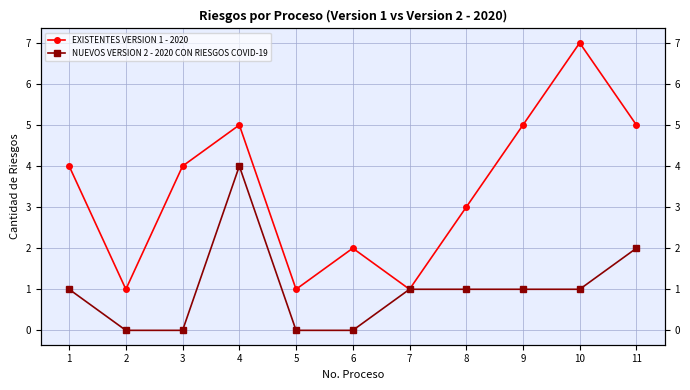

Where is EXISTENTES VERSION 1 - 2020 nearest to the value 4?

1